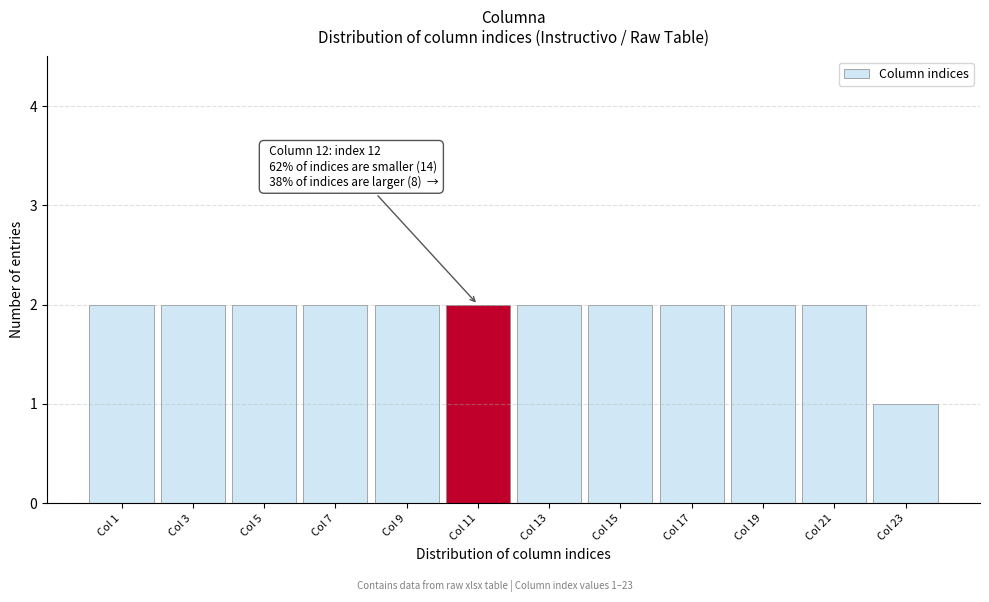

Reading right to left, transcribe all the data shown in this chart.

Col 23=1	Col 21=2	Col 19=2	Col 17=2	Col 15=2	Col 13=2	Col 11=2	Col 9=2	Col 7=2	Col 5=2	Col 3=2	Col 1=2